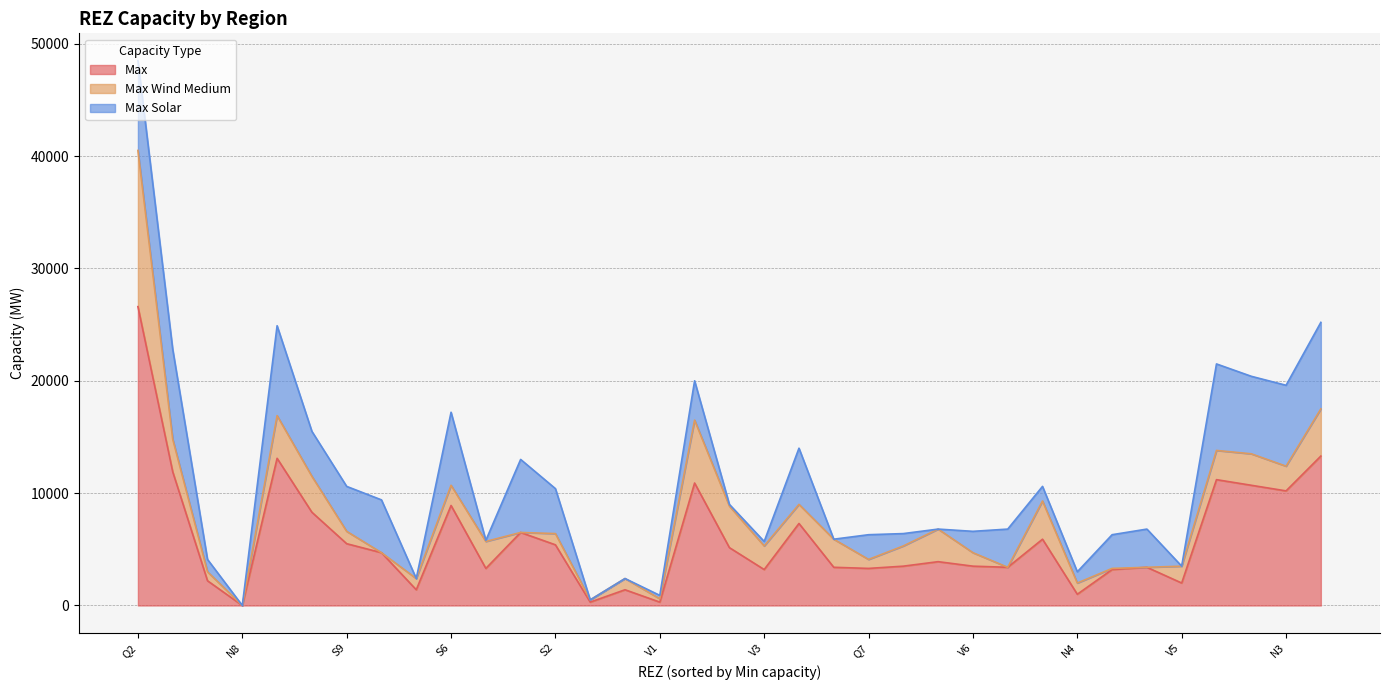

What is the label of the 6th point from the right?

S7